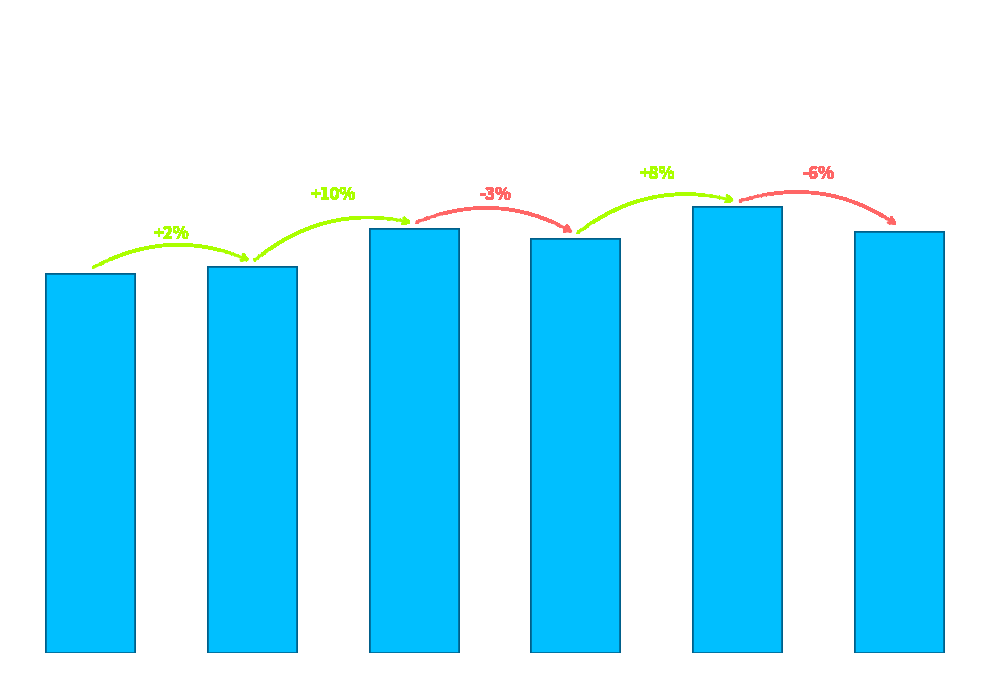

Between Q2 21 and Q2 22, which is larger?

Q2 22